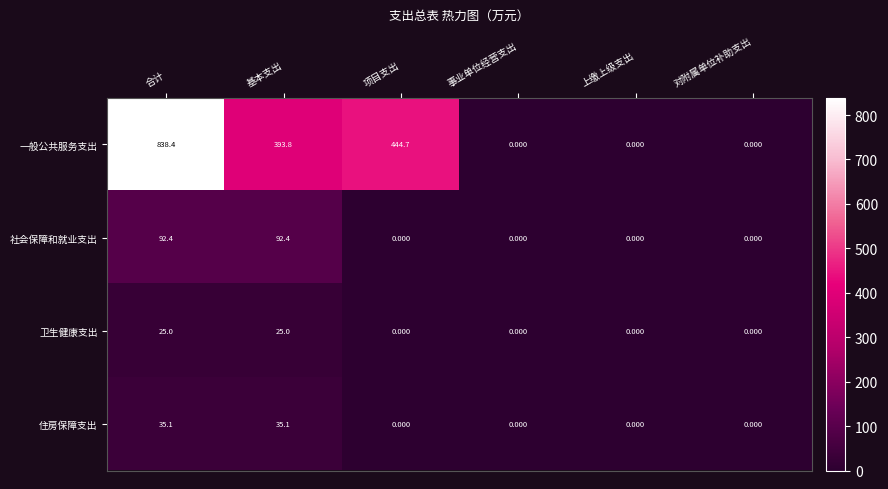

Between 合计 and 上缴上级支出, which series saw the biggest shift?

一般公共服务支出